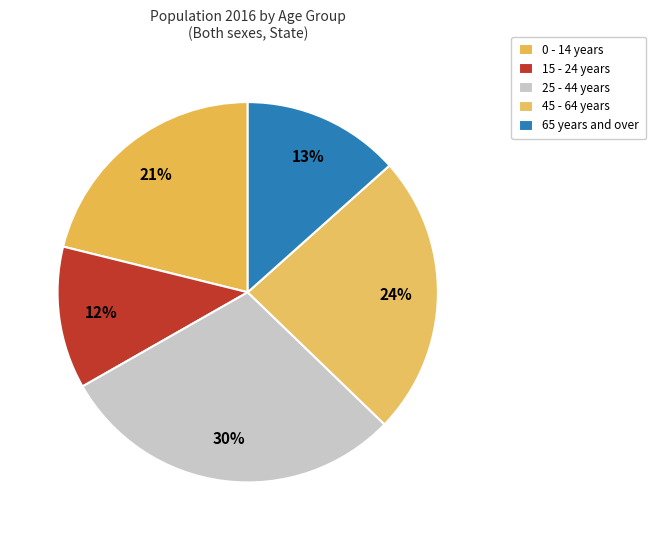

Count the number of slices in the pie.

5